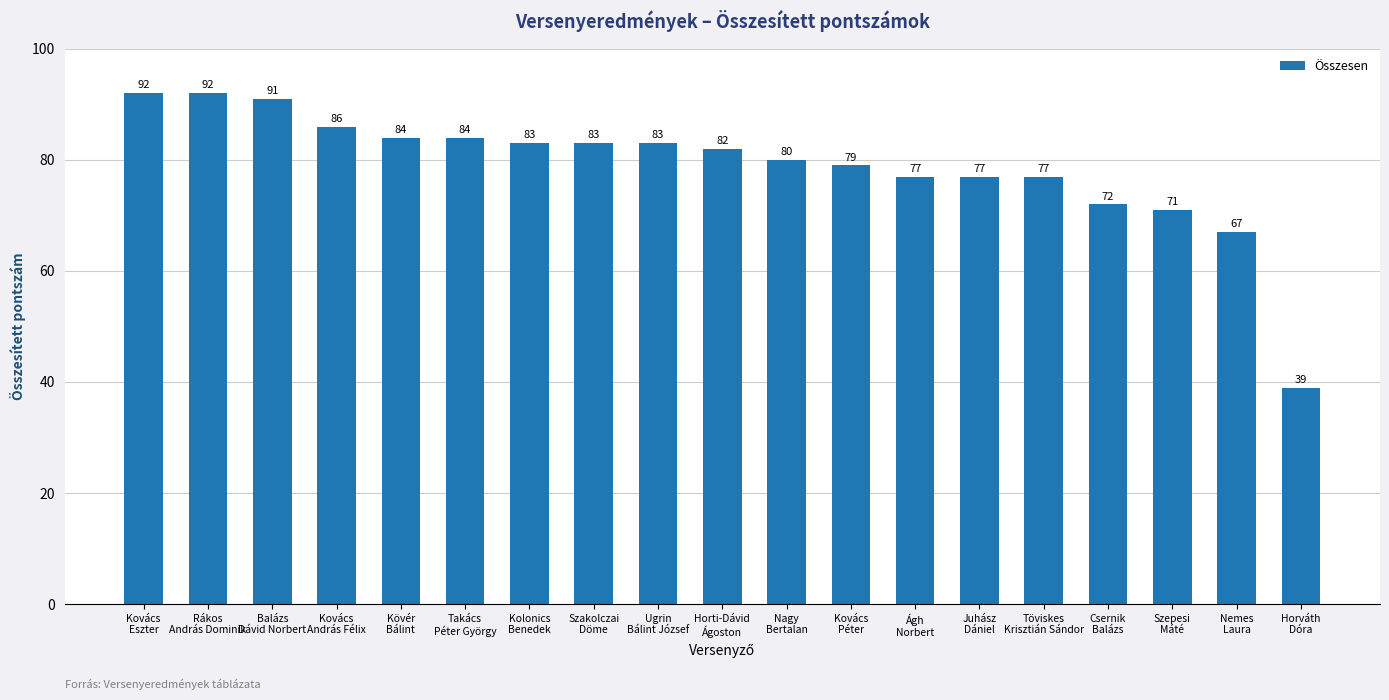

What is the difference between the maximum and minimum values?

53